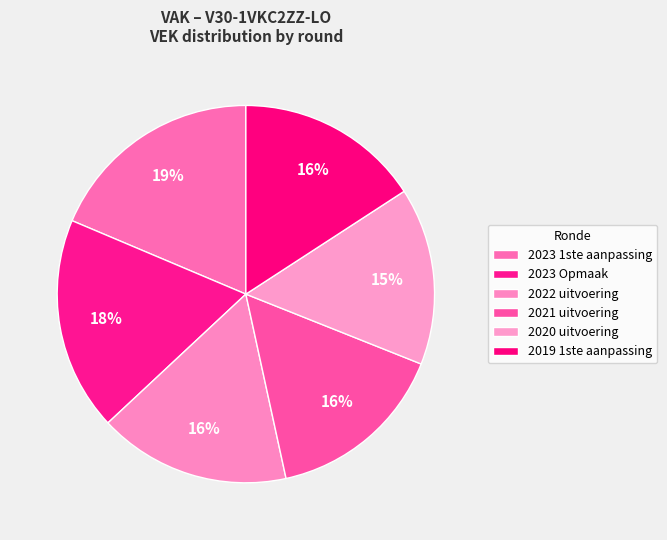

To the nearest percent, what is the combined percentage of 2021 uitvoering and 2023 1ste aanpassing?

34%